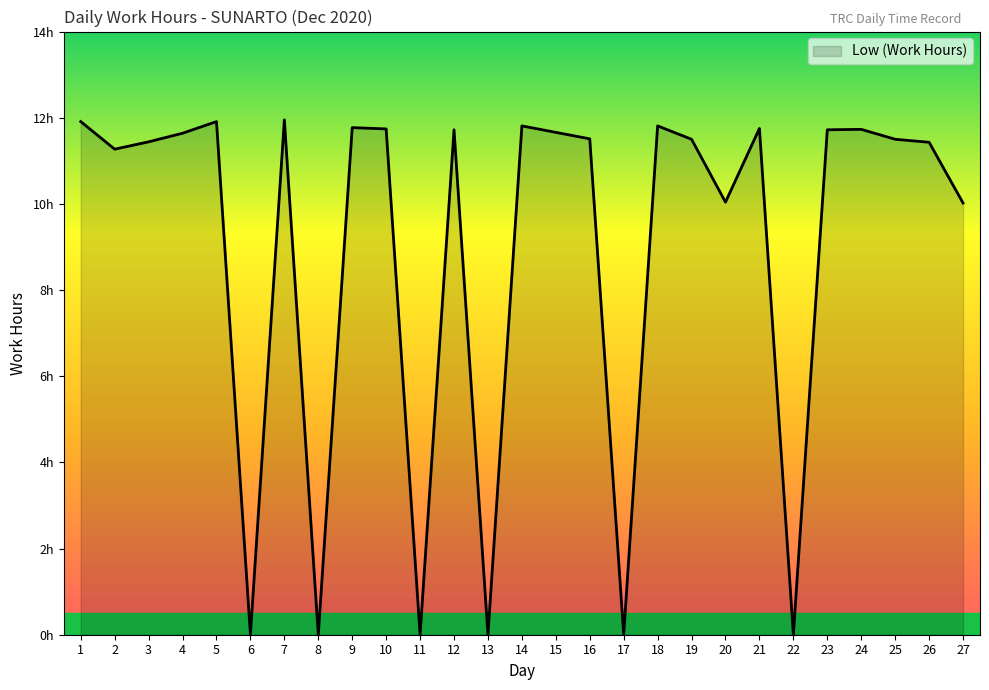

Does the chart display data point markers on the line(s)?

No